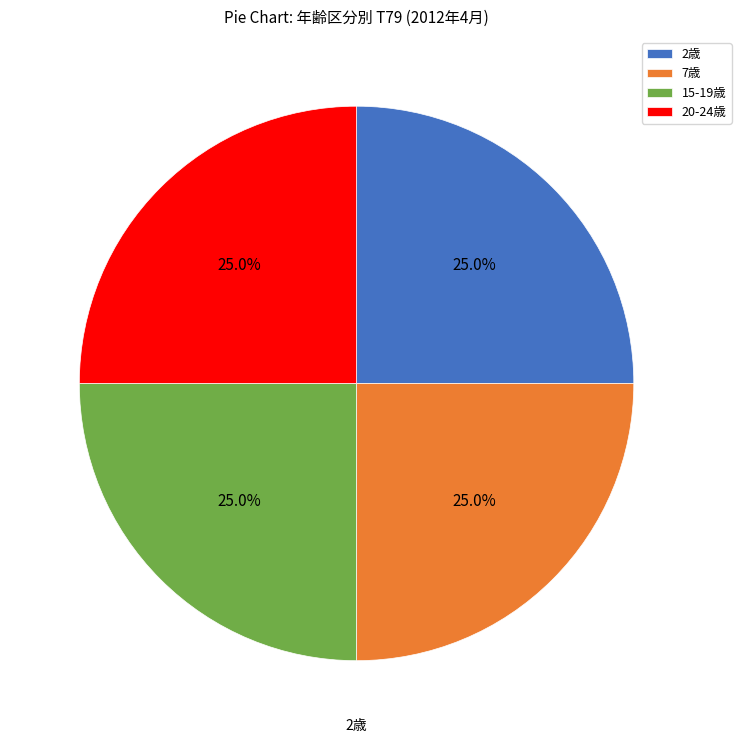

Is there a majority slice in this chart?

No